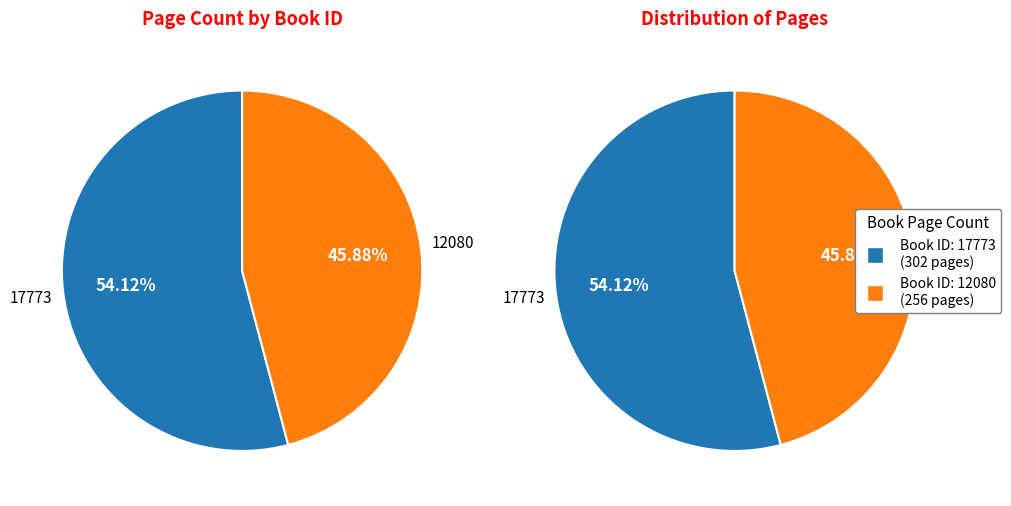

What is the change in value from 17773 to 12080?

-46